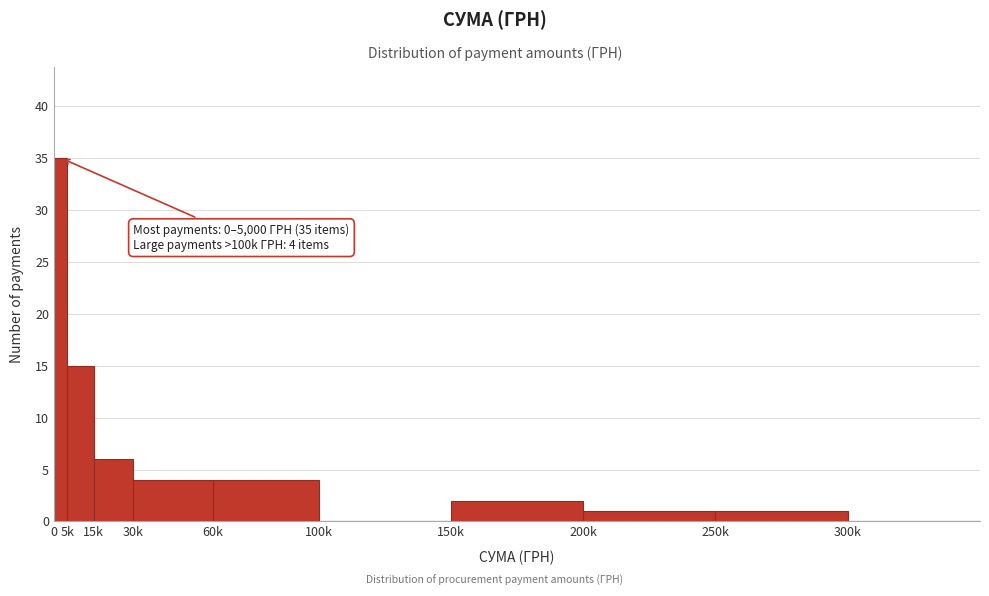

Reading left to right, what are all the values shown in this chart?

0=35	5k=15	15k=6	30k=4	60k=4	100k=0	150k=2	200k=1	250k=1	300k=0